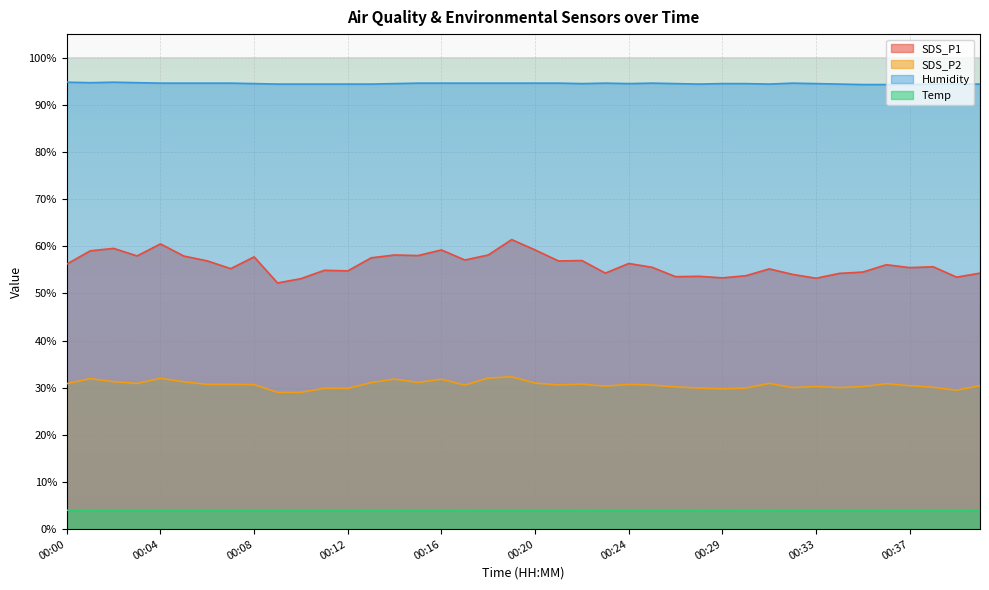

Reading right to left, extract all data points from this chart.

SDS_P1: 00:40=54.3	00:39=53.5	00:38=55.6	00:37=55.5	00:36=56.1	00:35=54.5	00:34=54.2	00:33=53.2	00:32=54.0	00:31=55.2	00:30=53.8	00:29=53.3	00:28=53.6	00:27=53.5	00:26=55.5	00:24=56.4	00:23=54.3	00:22=57.0	00:21=56.9	00:20=59.2	00:19=61.4	00:18=58.1	00:17=57.1	00:16=59.2	00:15=58.0	00:14=58.1	00:13=57.5	00:12=54.8	00:11=54.9	00:10=53.1	00:09=52.2	00:08=57.8	00:07=55.2	00:06=56.9	00:05=57.9	00:04=60.5	00:03=58.0	00:02=59.5	00:01=59.0	00:00=56.2
SDS_P2: 00:40=30.4	00:39=29.5	00:38=30.1	00:37=30.4	00:36=30.9	00:35=30.2	00:34=30.0	00:33=30.2	00:32=30.0	00:31=30.9	00:30=29.9	00:29=29.8	00:28=29.9	00:27=30.2	00:26=30.6	00:24=30.7	00:23=30.3	00:22=30.8	00:21=30.6	00:20=31.0	00:19=32.3	00:18=32.0	00:17=30.6	00:16=31.8	00:15=31.1	00:14=31.8	00:13=31.1	00:12=29.9	00:11=29.9	00:10=29.0	00:09=29.0	00:08=30.6	00:07=30.7	00:06=30.7	00:05=31.2	00:04=32.0	00:03=30.9	00:02=31.3	00:01=31.9	00:00=30.9
Humidity: 00:40=94.4	00:39=94.4	00:38=94.4	00:37=94.3	00:36=94.3	00:35=94.3	00:34=94.4	00:33=94.5	00:32=94.6	00:31=94.4	00:30=94.5	00:29=94.5	00:28=94.4	00:27=94.5	00:26=94.6	00:24=94.5	00:23=94.6	00:22=94.5	00:21=94.6	00:20=94.6	00:19=94.6	00:18=94.6	00:17=94.6	00:16=94.6	00:15=94.6	00:14=94.5	00:13=94.4	00:12=94.4	00:11=94.4	00:10=94.4	00:09=94.4	00:08=94.5	00:07=94.6	00:06=94.6	00:05=94.6	00:04=94.6	00:03=94.7	00:02=94.8	00:01=94.7	00:00=94.8
Temp: 00:40=4.0	00:39=3.9	00:38=3.9	00:37=3.9	00:36=3.9	00:35=4.0	00:34=4.0	00:33=4.0	00:32=4.0	00:31=3.9	00:30=3.9	00:29=4.0	00:28=3.9	00:27=4.0	00:26=4.0	00:24=4.0	00:23=4.0	00:22=3.9	00:21=4.0	00:20=4.0	00:19=4.0	00:18=4.0	00:17=3.9	00:16=4.0	00:15=4.0	00:14=3.9	00:13=3.9	00:12=4.0	00:11=4.0	00:10=4.0	00:09=4.0	00:08=4.0	00:07=4.0	00:06=4.0	00:05=4.0	00:04=4.0	00:03=4.0	00:02=4.0	00:01=3.9	00:00=4.0